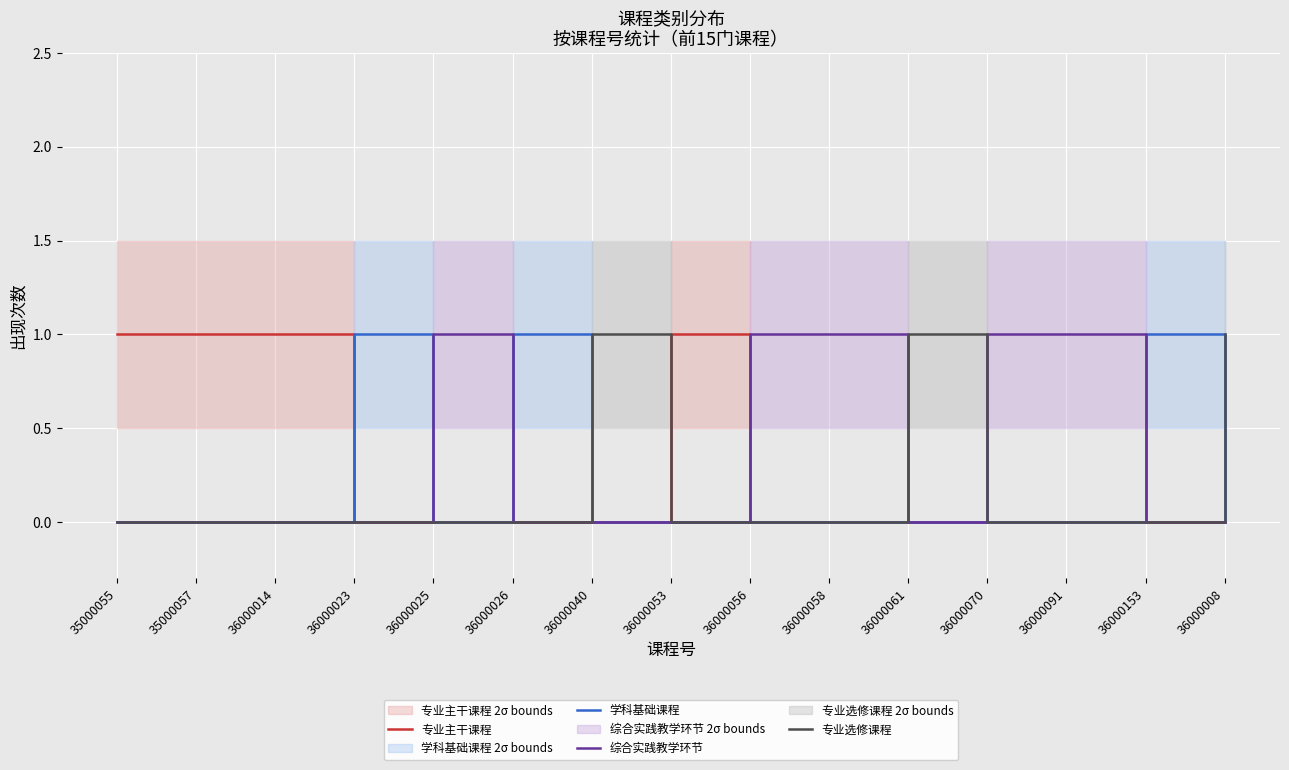

Reading left to right, transcribe all the data shown in this chart.

专业主干课程: 1	1	1	0	0	0	0	1	0	0	0	0	0	0	0
学科基础课程: 0	0	0	1	0	1	0	0	0	0	0	0	0	1	0
综合实践教学环节: 0	0	0	0	1	0	0	0	1	1	0	1	1	0	0
专业选修课程: 0	0	0	0	0	0	1	0	0	0	1	0	0	0	1